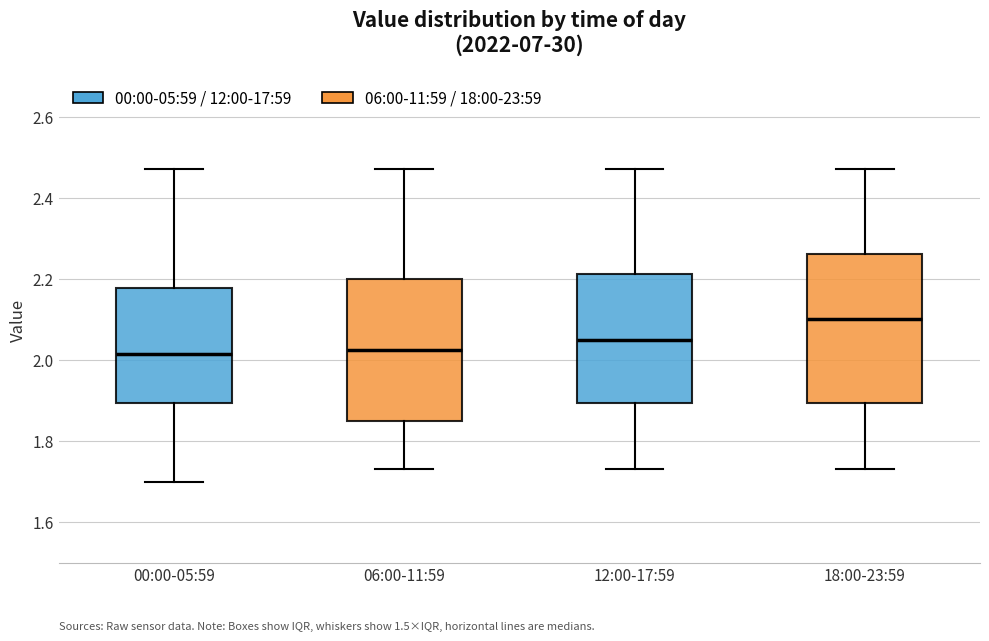

Reading left to right, transcribe this box plot: for each box, give where its median line is, the range the box spans, and where its two whiskers end, as read against the y-axis. The values are not printed on the chart, so give them approximately, as read against the axis.

00:00-05:59: median 2.02, box 1.90 to 2.18, whiskers 1.70 to 2.48
06:00-11:59: median 2.02, box 1.86 to 2.20, whiskers 1.74 to 2.48
12:00-17:59: median 2.06, box 1.90 to 2.22, whiskers 1.74 to 2.48
18:00-23:59: median 2.10, box 1.90 to 2.26, whiskers 1.74 to 2.48